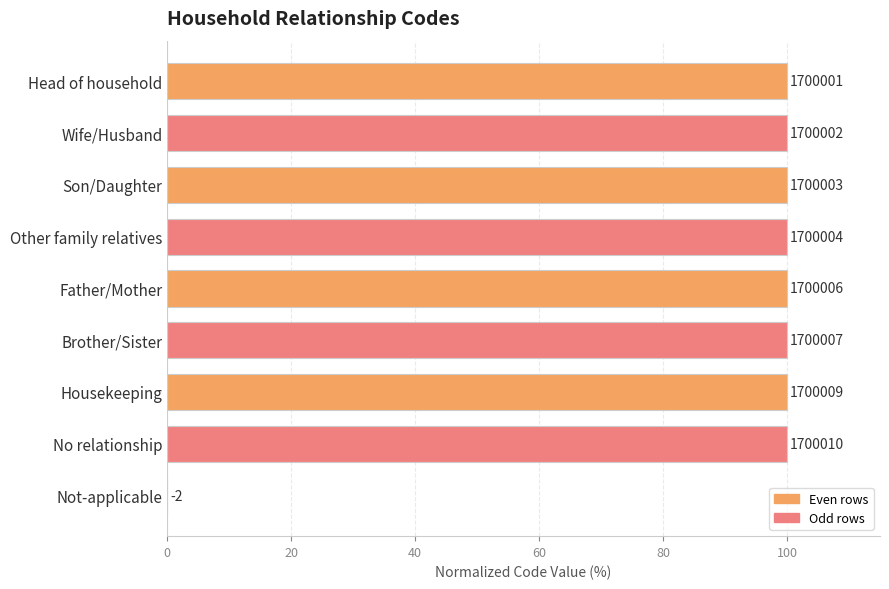

How many data points are less than 99?

1